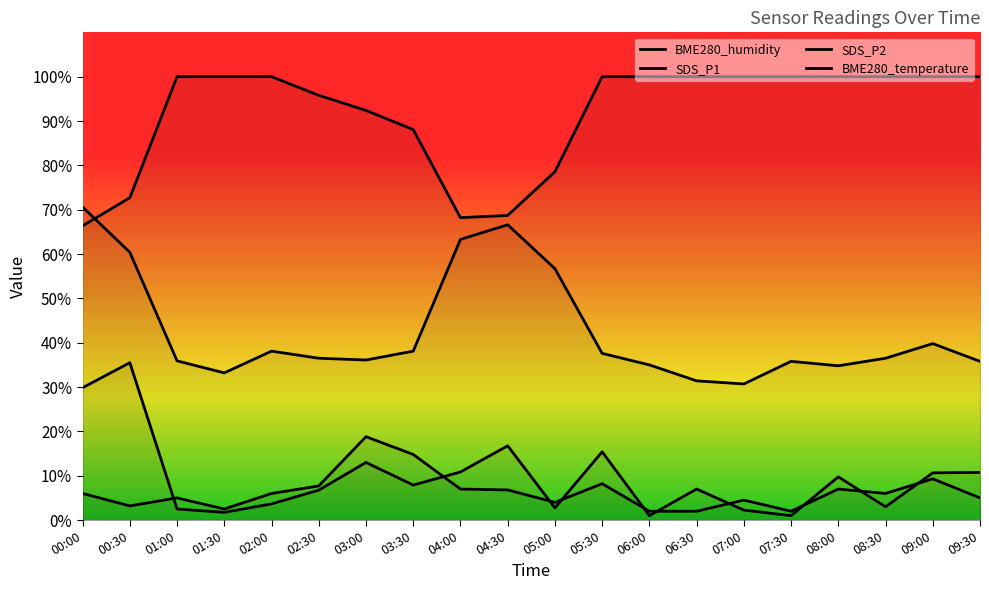

At which category is the sum across all series the highest?

00:00